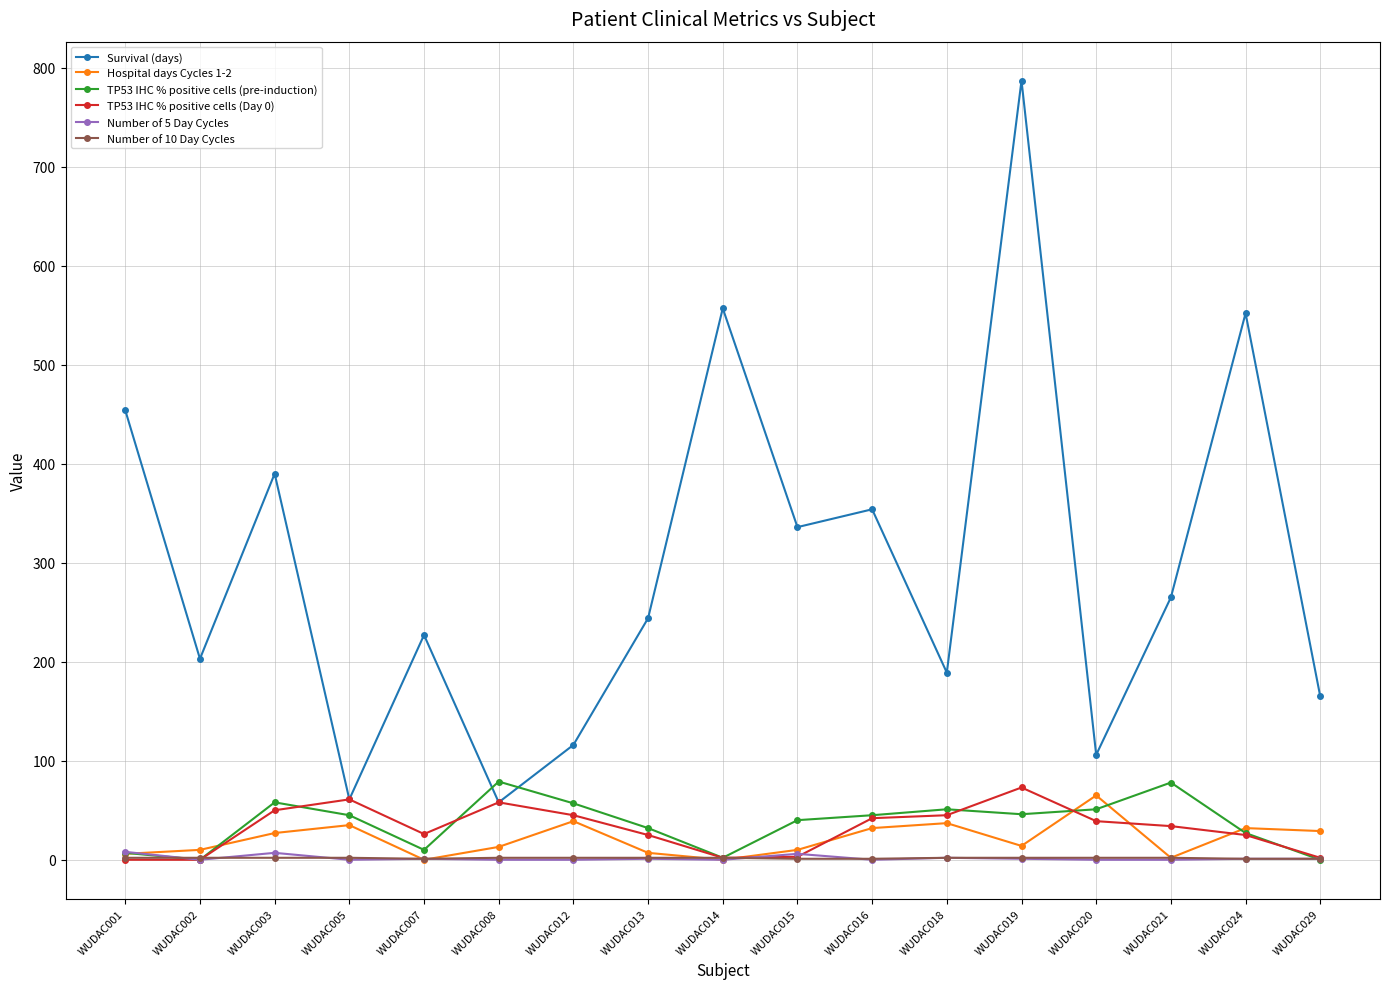

What is the value of the TP53 IHC % positive cells (pre-induction) point at the 15th from the left?

78